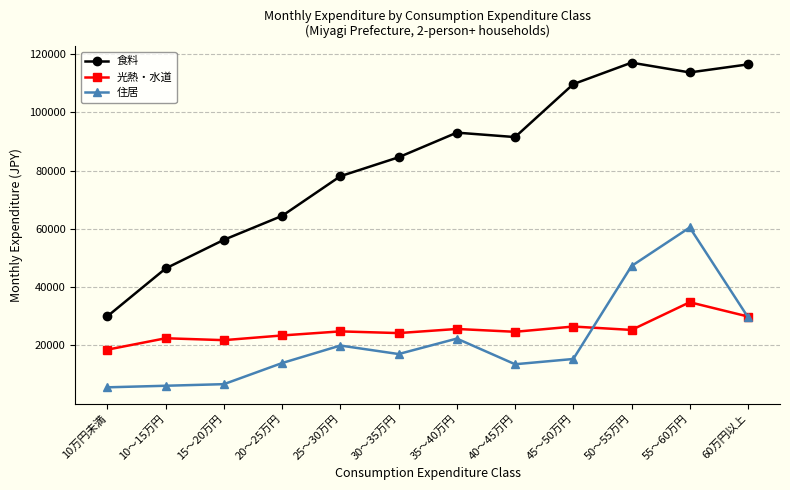

At how many categories does at least one series exceed 69828?

8